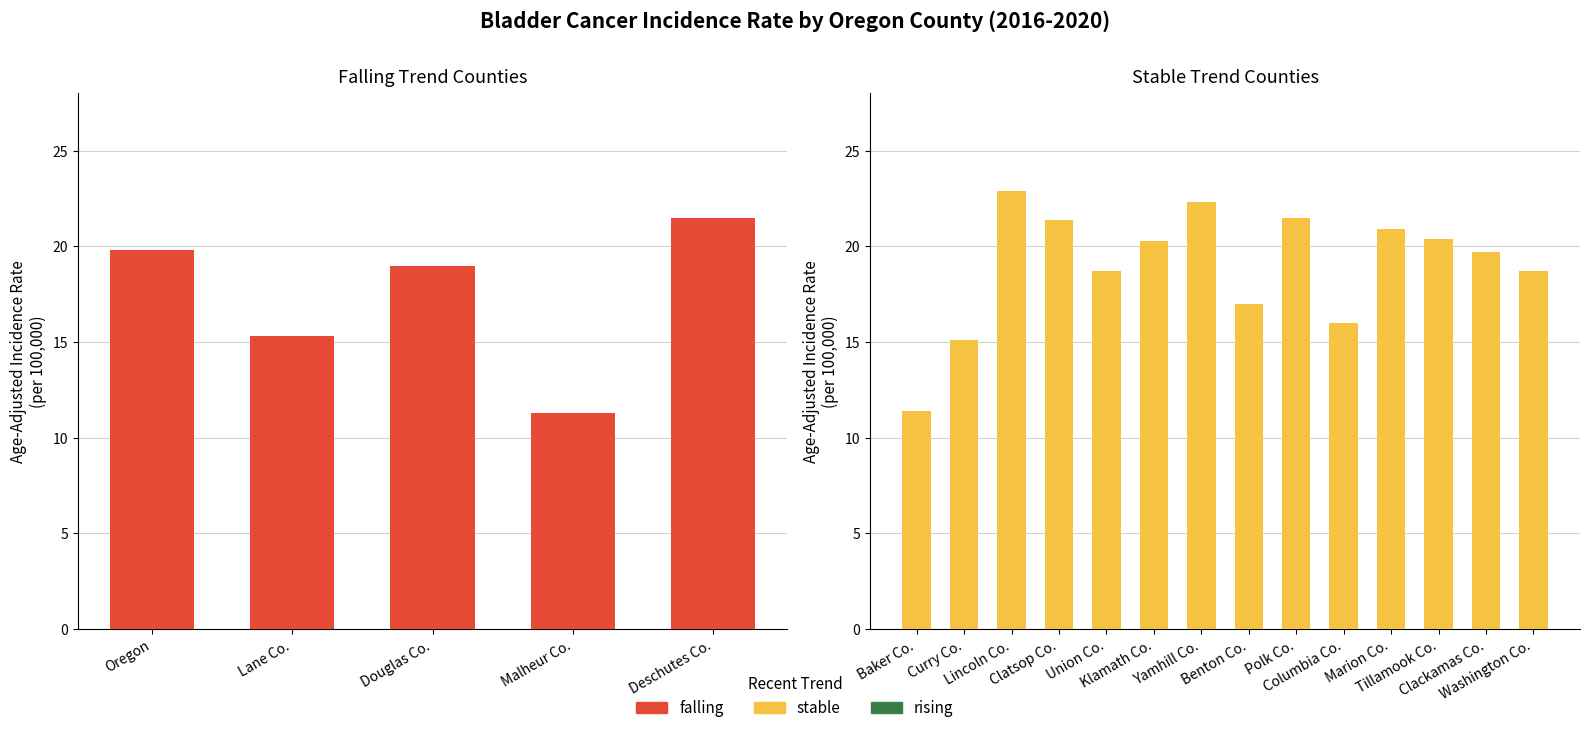

Which series has the widest spread of values?

stable